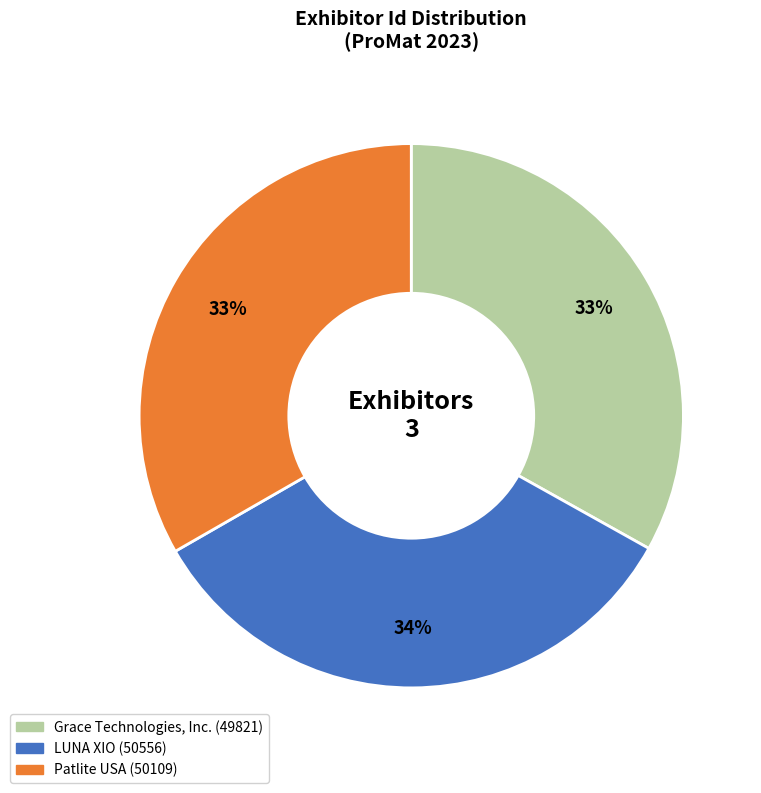

Do LUNA XIO and Patlite USA together represent more than half of the pie?

Yes